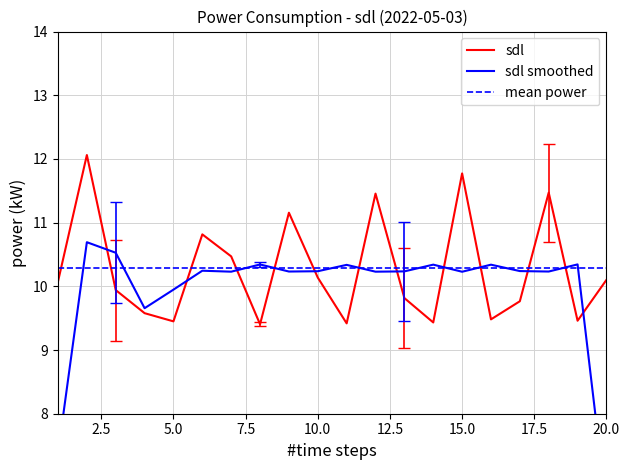

Is this an area chart (filled region under the line)?

No